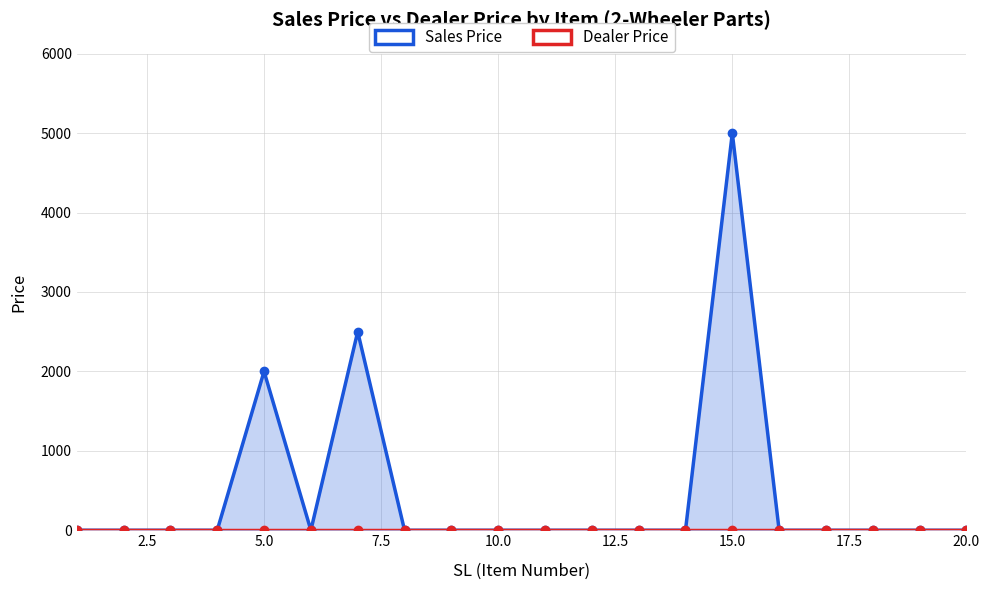

Count the number of categories in the chart.

20